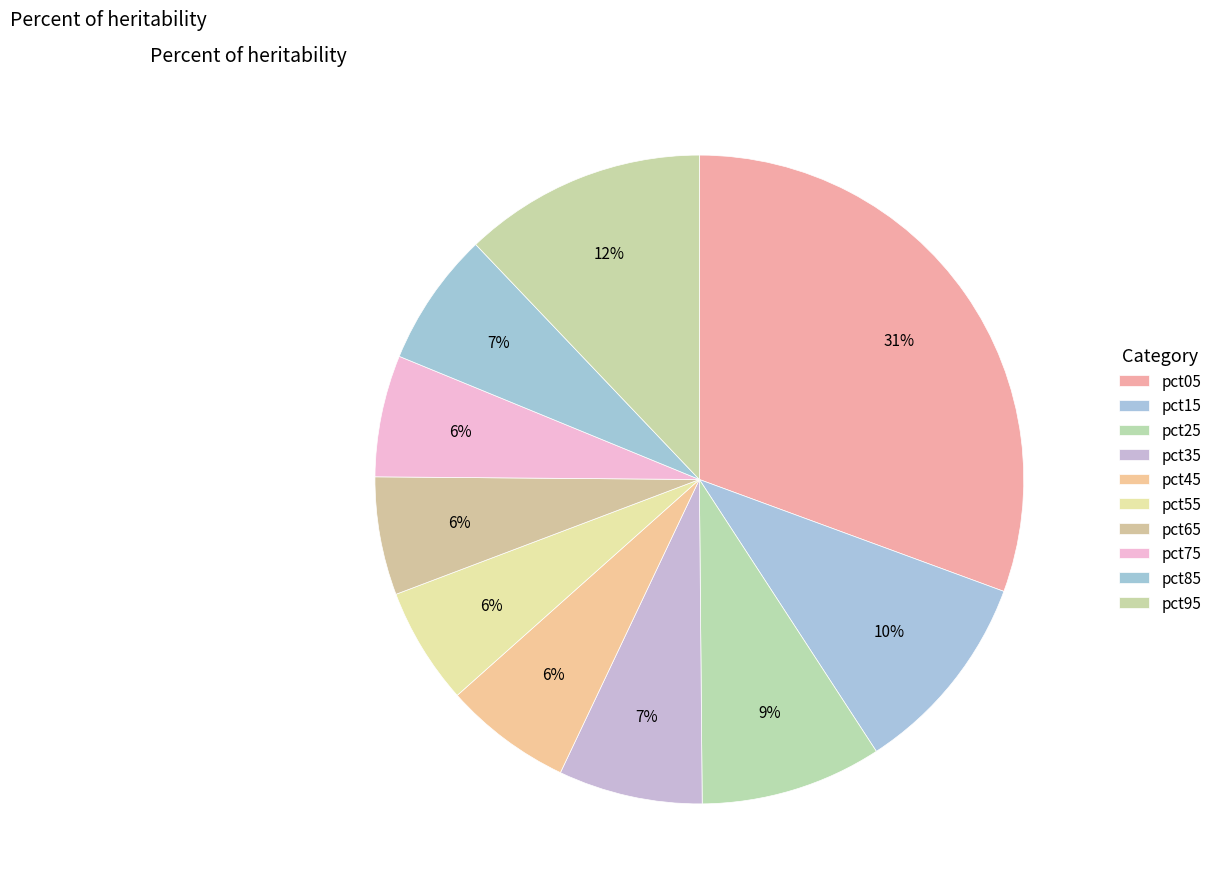

Rank the categories by value from lowest to highest.

pct55, pct65, pct75, pct45, pct85, pct35, pct25, pct15, pct95, pct05